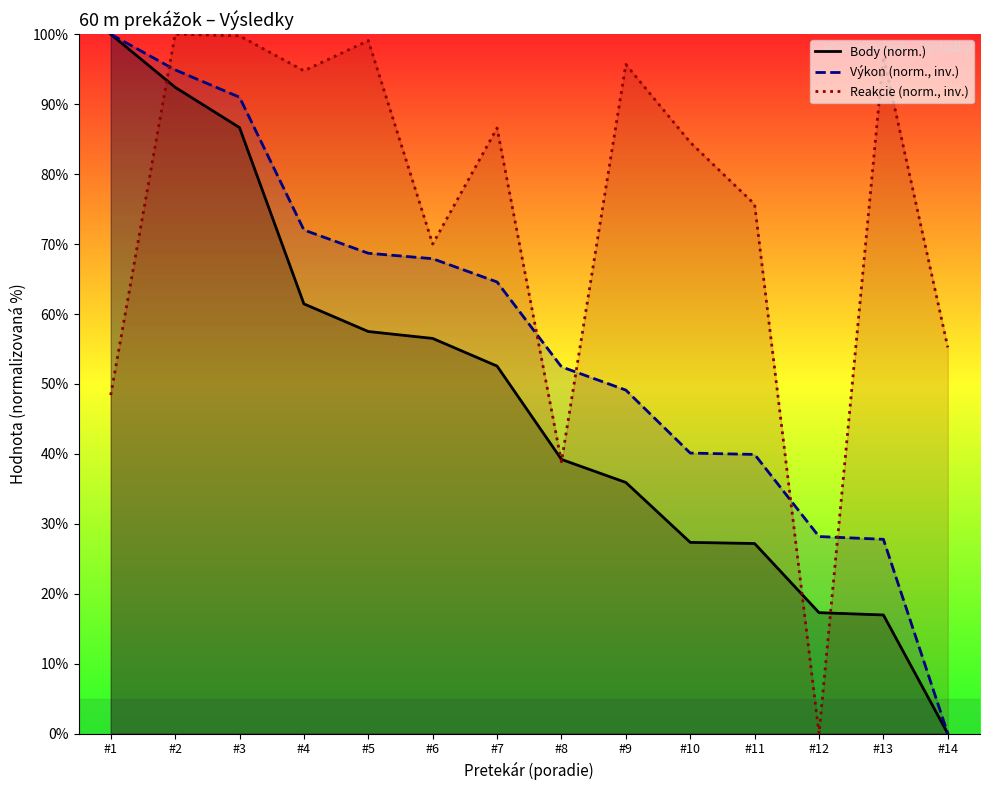

True or false: Výkon (norm., inv.) has more than 0 points higher than both neighbors.

False